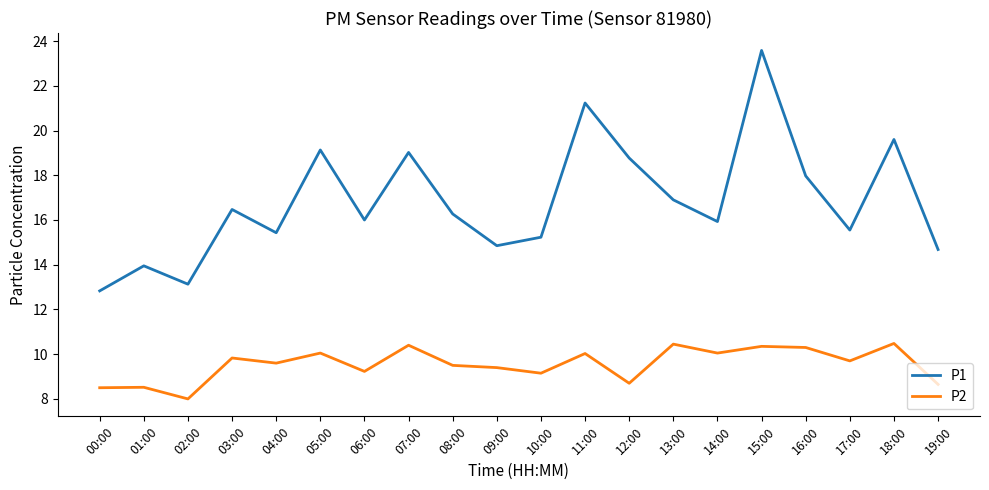

What position from the right is 08:00?

12